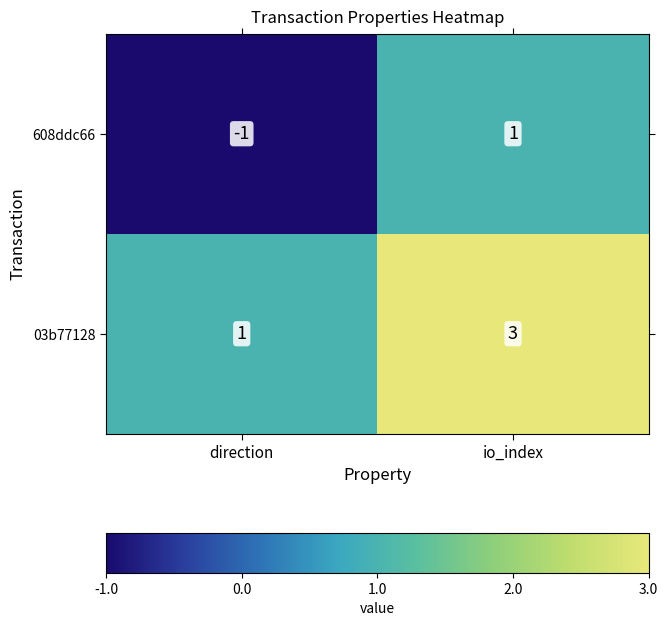

Is it true that 608ddc66 equals -2 at direction?

False